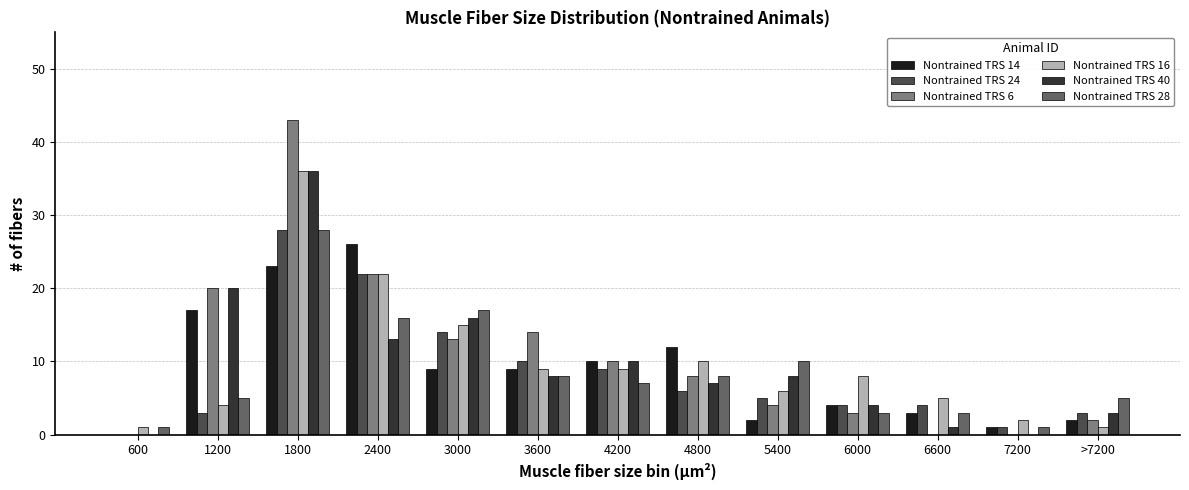

Which series changed the most between 3000 and 4200?

Nontrained TRS 28